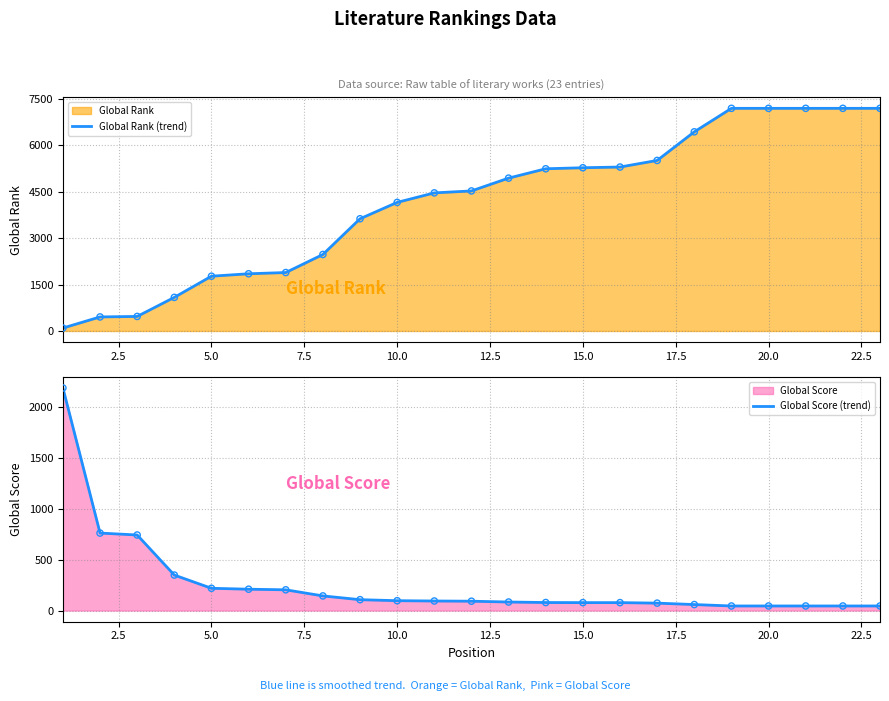

Which series has the widest spread of Y values?

Global Rank (trend)